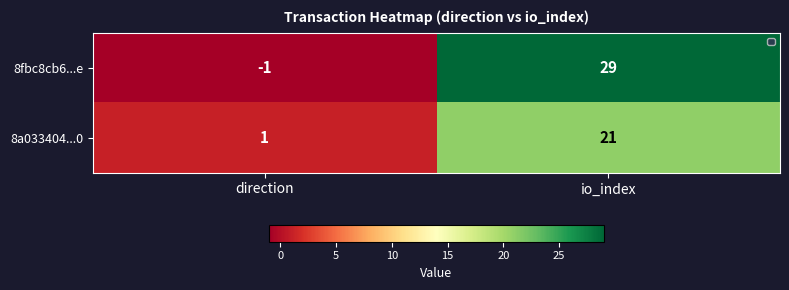

Count the number of data series in this chart.

2